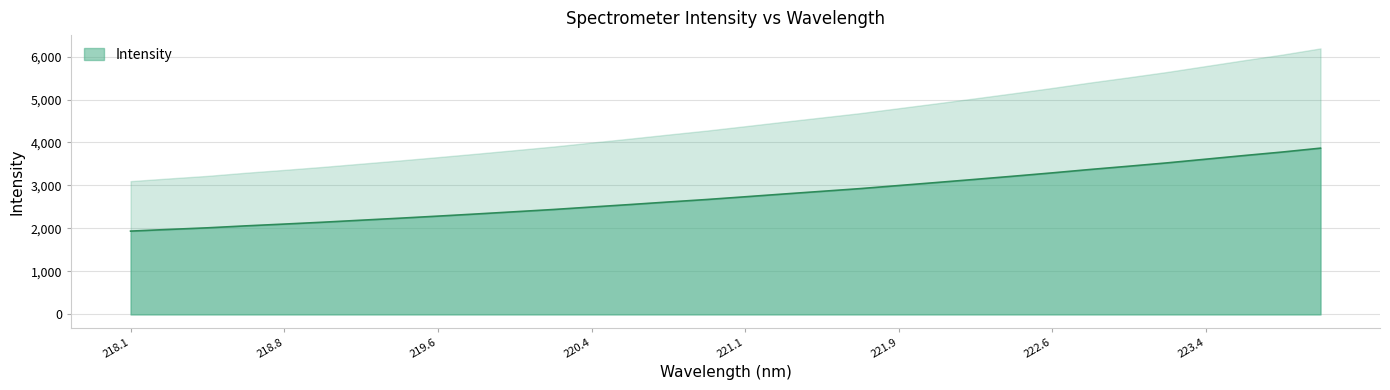

The Intensity series shows 4013.2 at 219.6. True or false?

False